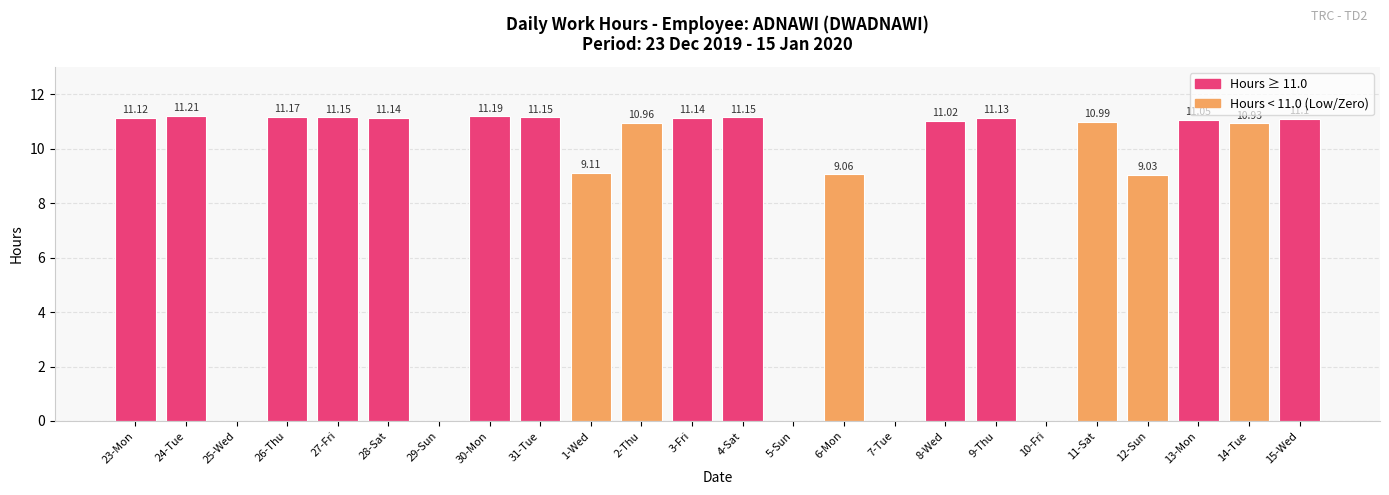

The chart shows a value of 11.0 at 8-Wed. True or false?

True